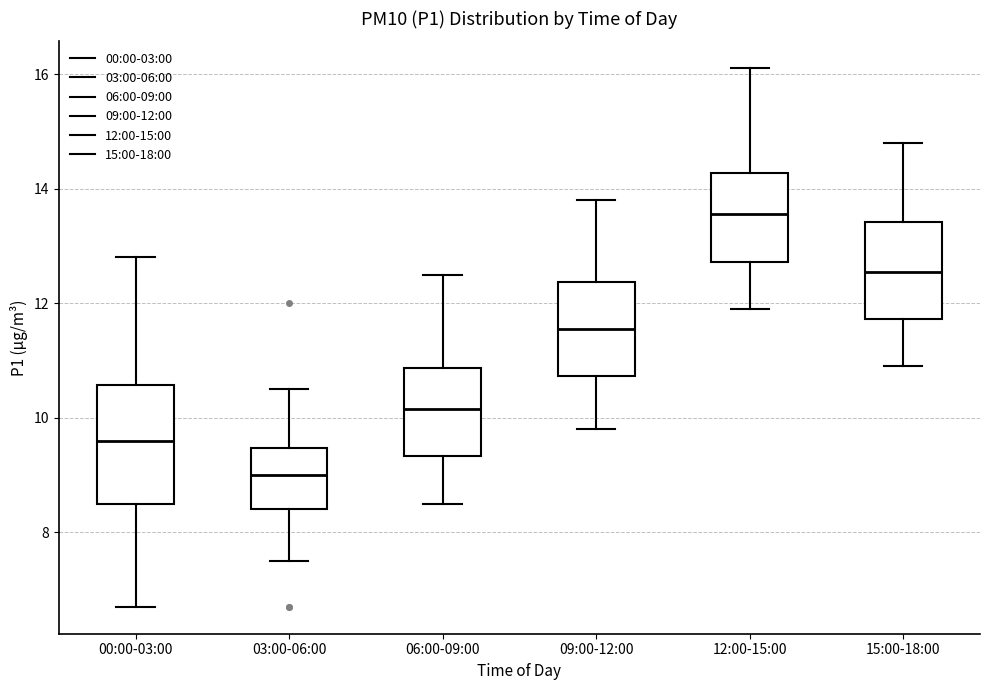

Reading left to right, read every box against the y-axis: the position of its median line, the range the box covers, and the ends of its whiskers. The values are not printed on the chart, so give them approximately, as read against the axis.

00:00-03:00: median 9.6, box 8.6 to 10.6, whiskers 6.8 to 12.8
03:00-06:00: median 9.0, box 8.4 to 9.4, whiskers 7.6 to 10.6
06:00-09:00: median 10.2, box 9.4 to 10.8, whiskers 8.6 to 12.6
09:00-12:00: median 11.6, box 10.8 to 12.4, whiskers 9.8 to 13.8
12:00-15:00: median 13.6, box 12.8 to 14.2, whiskers 12.0 to 16.2
15:00-18:00: median 12.6, box 11.8 to 13.4, whiskers 11.0 to 14.8